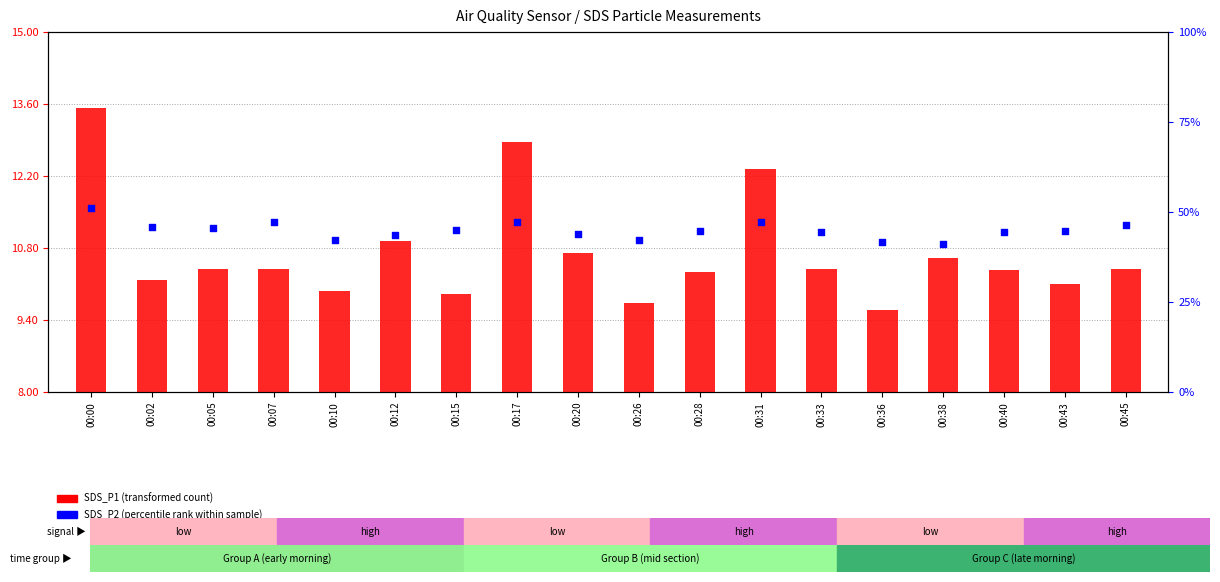

Which series contains the lowest Y value?

SDS_P1 (transformed count)